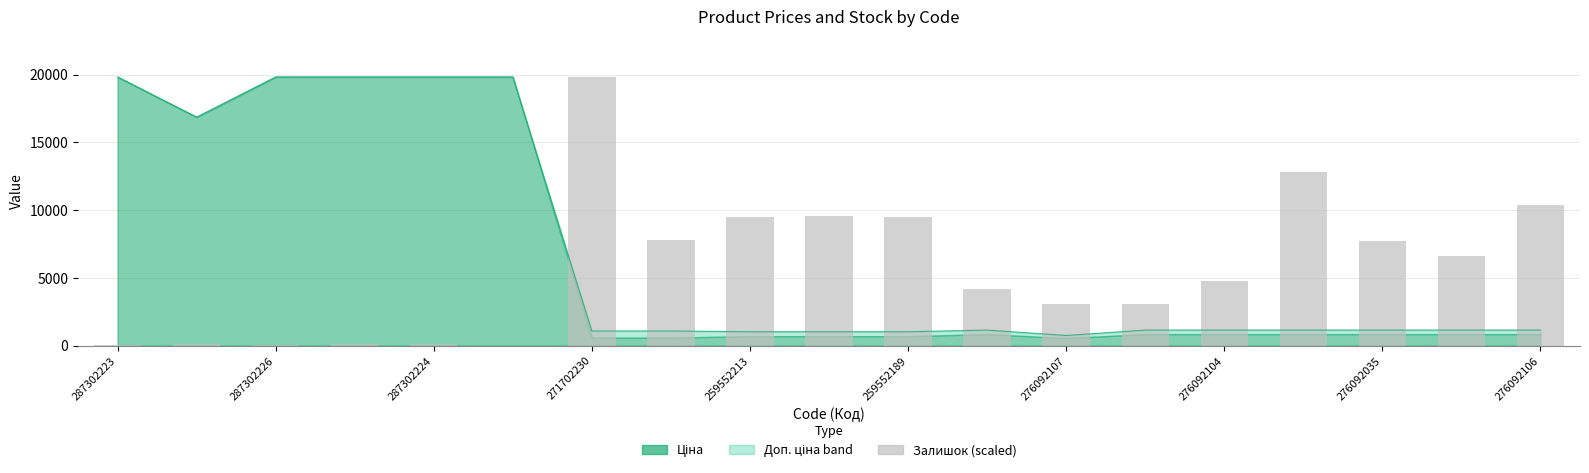

What is the sum of the values at 271702230 and 16?

7846.2